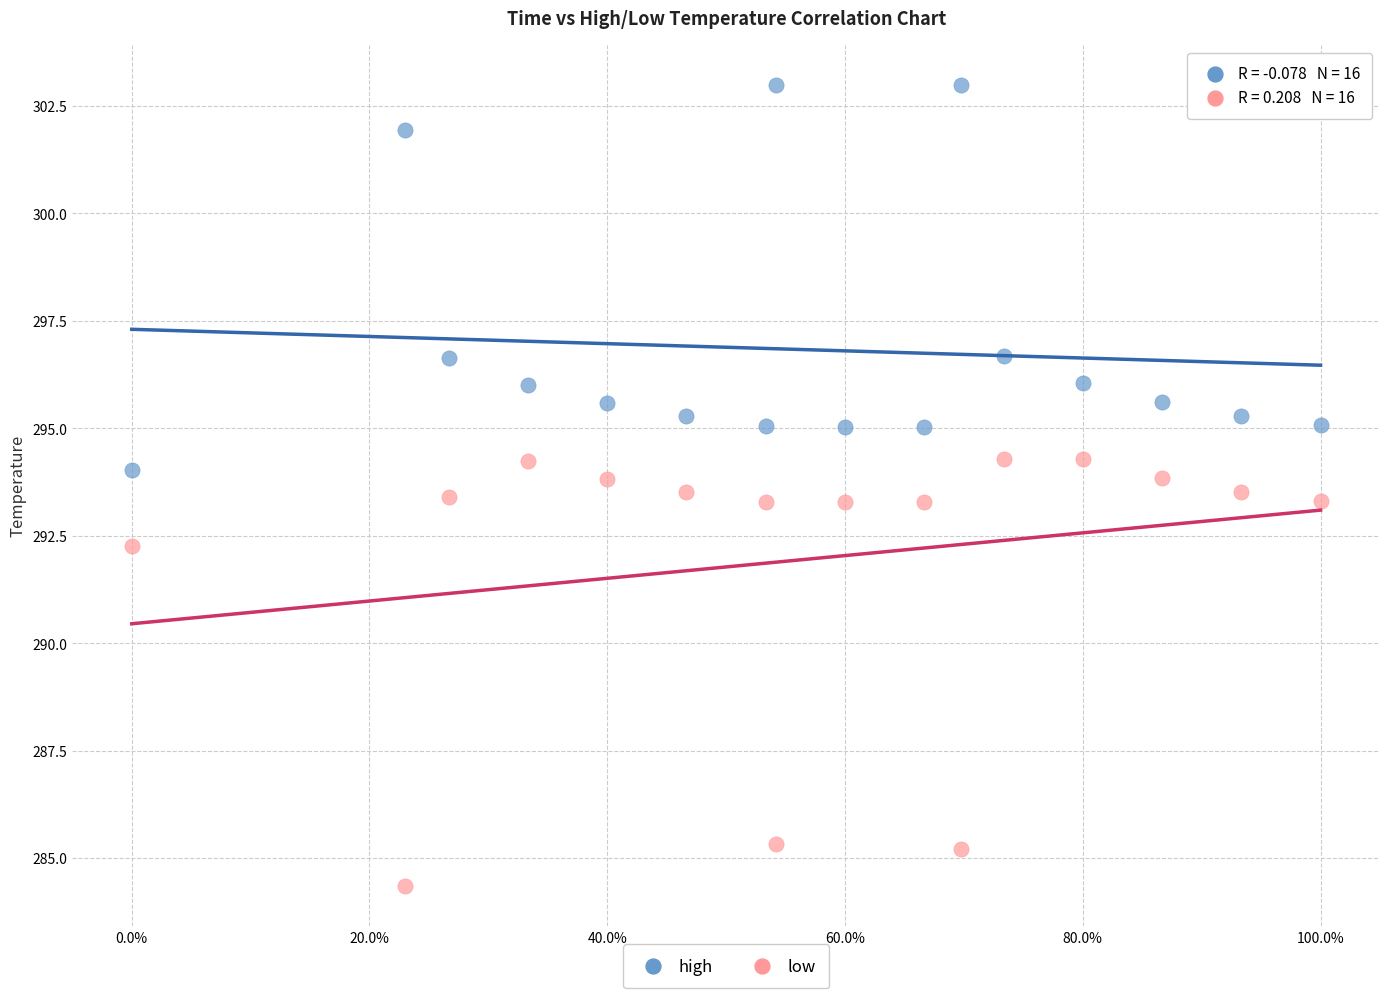

Which series contains the highest Y value?

high